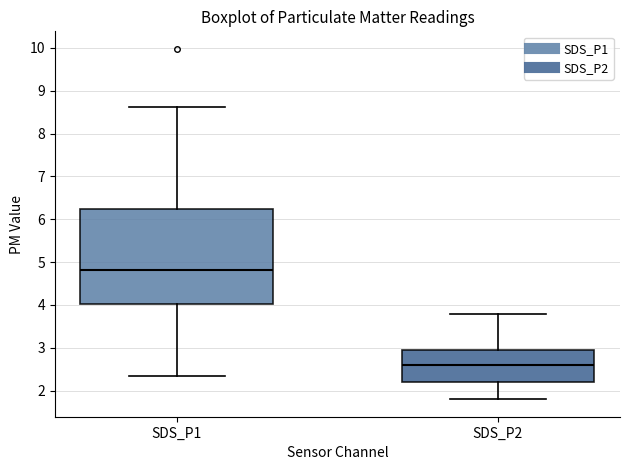

Reading left to right, read every box against the y-axis: the position of its median line, the range the box covers, and the ends of its whiskers. The values are not printed on the chart, so give them approximately, as read against the axis.

SDS_P1: median 4.8, box 4.0 to 6.2, whiskers 2.4 to 8.6
SDS_P2: median 2.6, box 2.2 to 3.0, whiskers 1.8 to 3.8